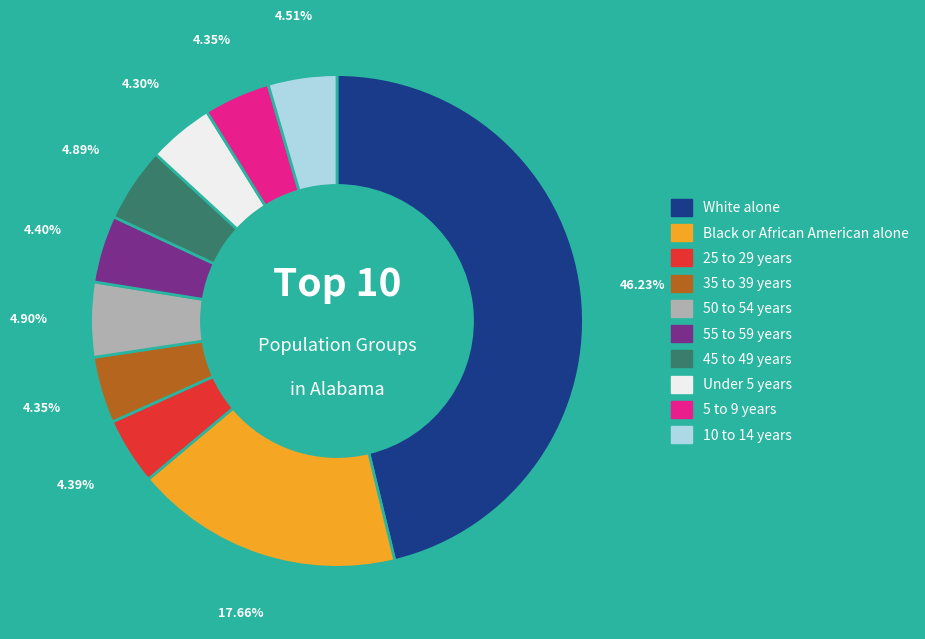

Count the number of slices in the pie.

10